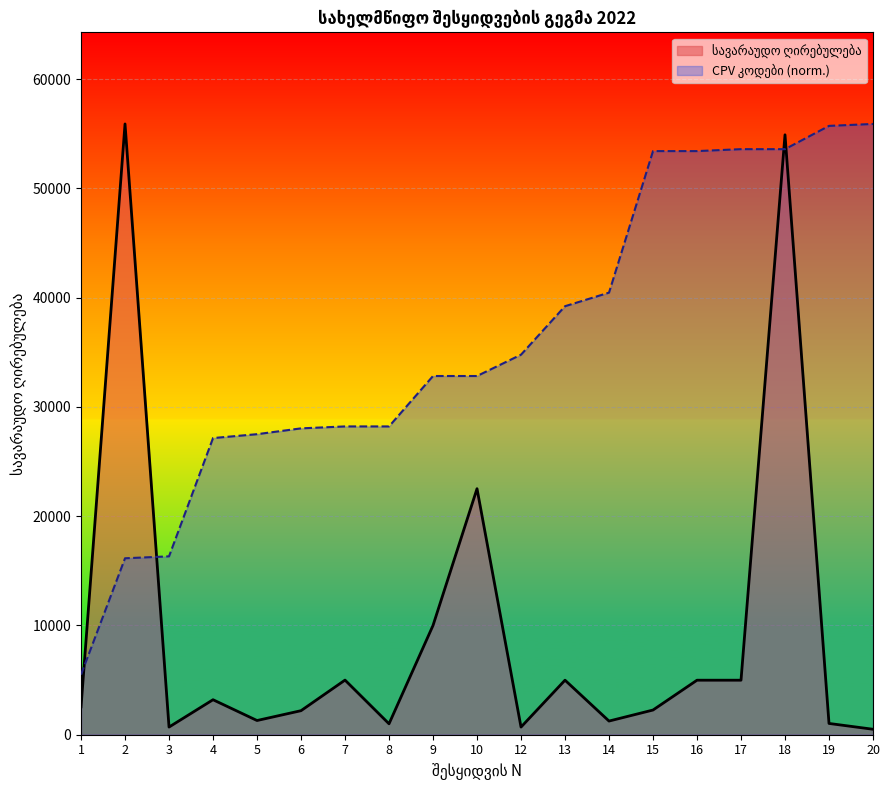

At which label is CPV კოდები closest to 30700?

9